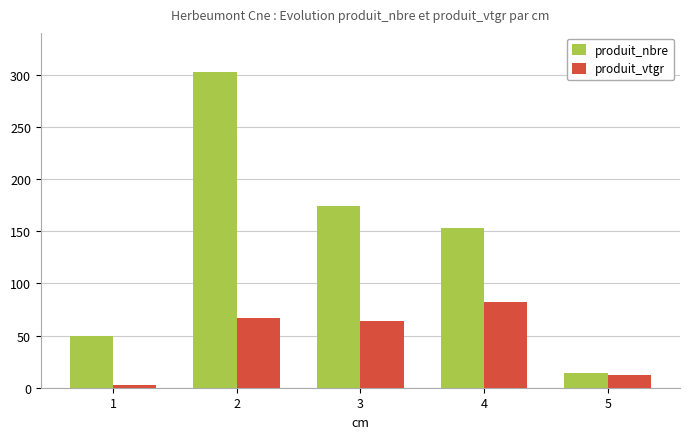

What is the sum of the produit_nbre values at 2 and 1?

353.0